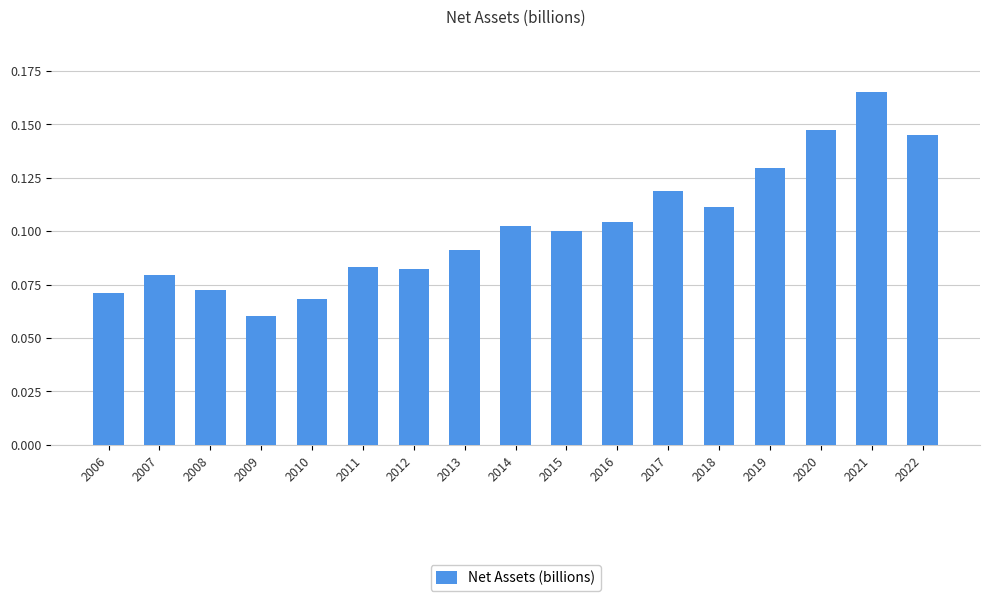

What is the sum of all values?

1.7